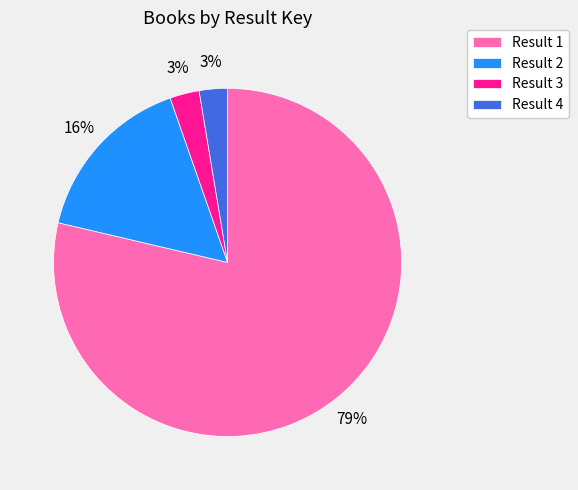

To the nearest percent, what is the average slice percentage?

25%